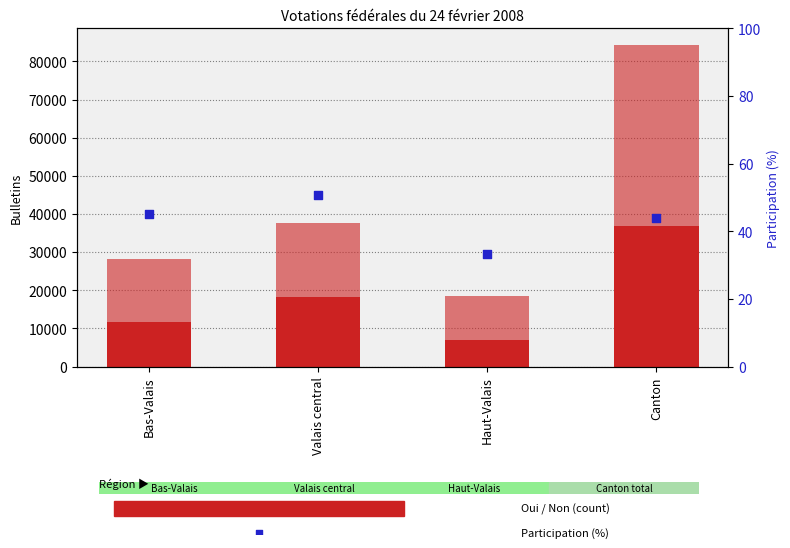

Which series has the largest total across all categories?

Non